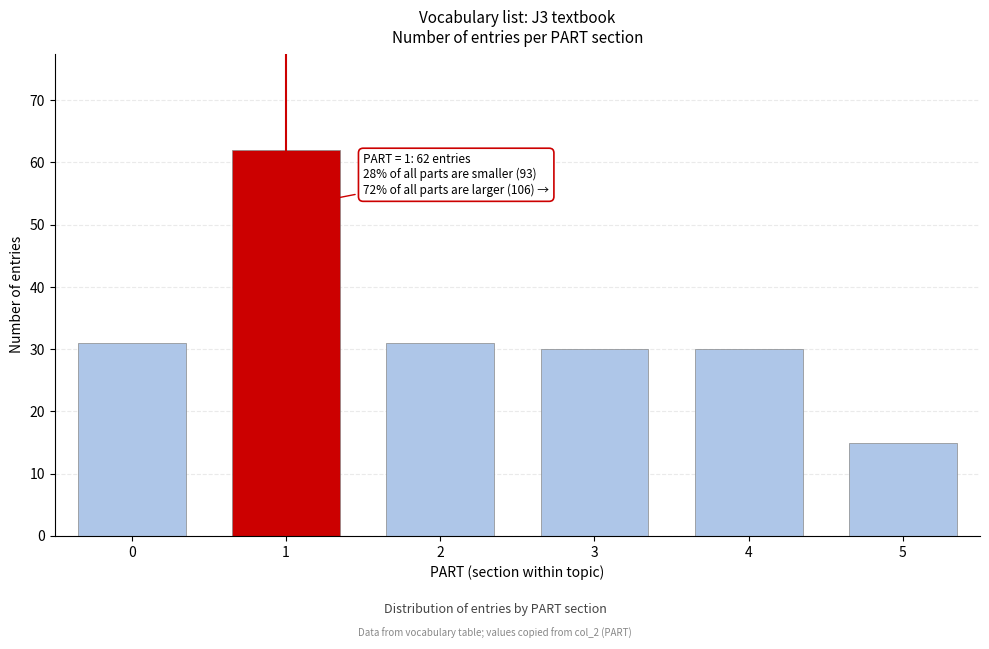

Reading left to right, what are all the values shown in this chart?

0=31	1=62	2=31	3=30	4=30	5=15